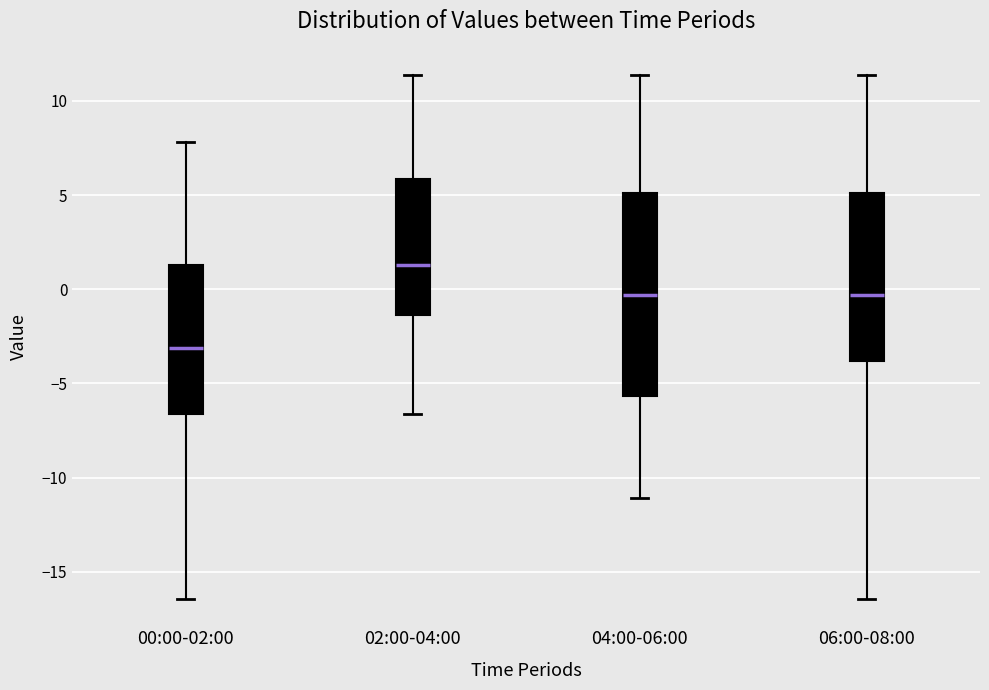

Comparing the boxes themselves (not the whiskers), which one is the tallest?

04:00-06:00